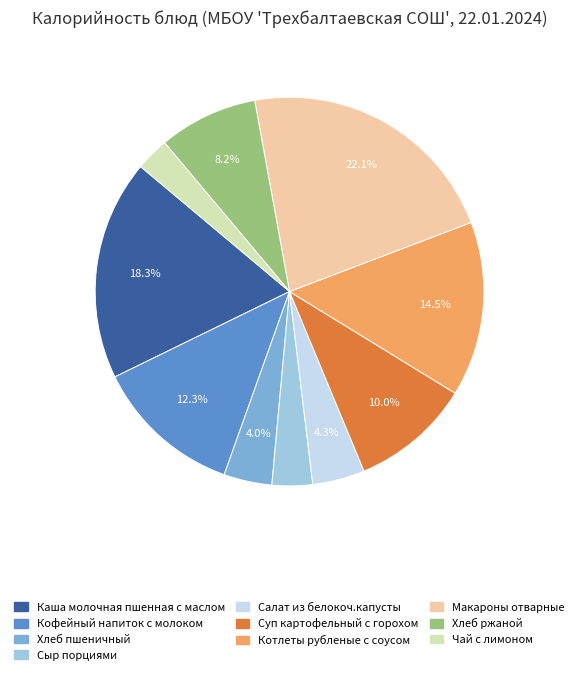

Is there a majority slice in this chart?

No